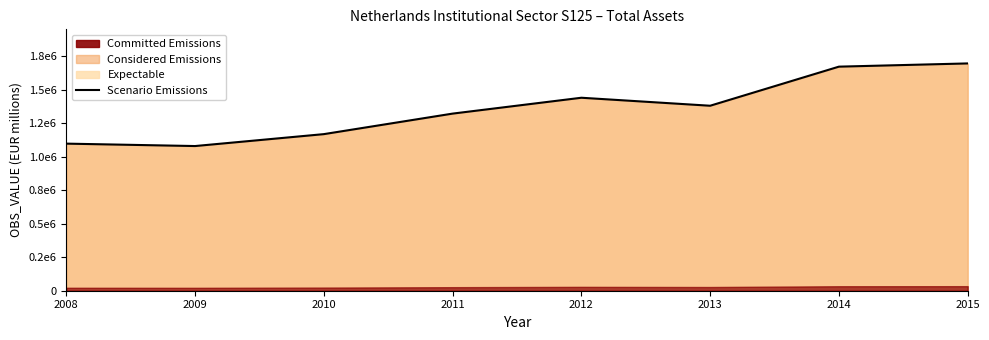

Reading left to right, transcribe all the data shown in this chart.

2008=1097790	2009=1079760	2010=1168692	2011=1321862	2012=1440285	2013=1380607	2014=1672338	2015=1696400